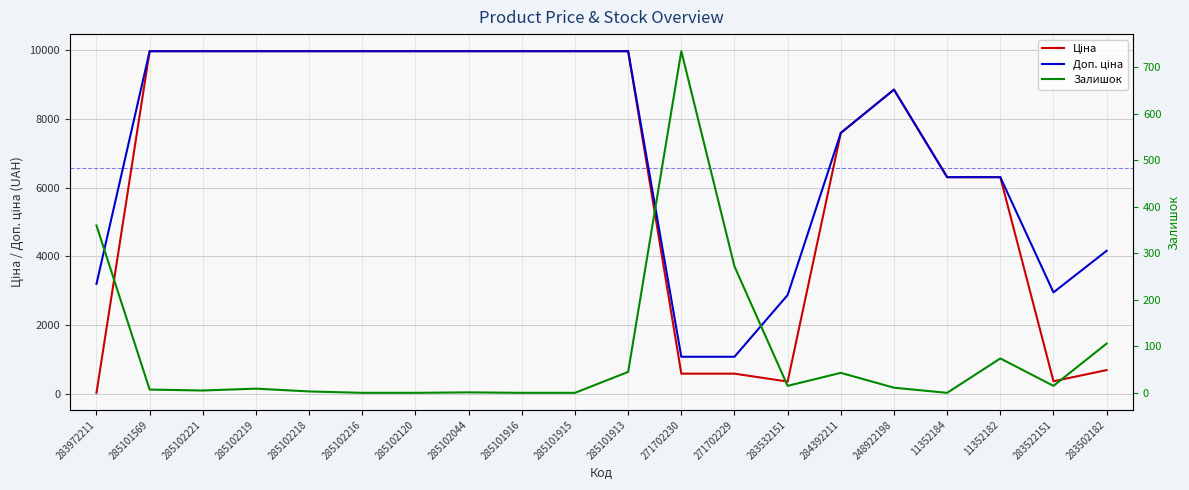

Read the Доп. ціна value at 285101569.

9975.0